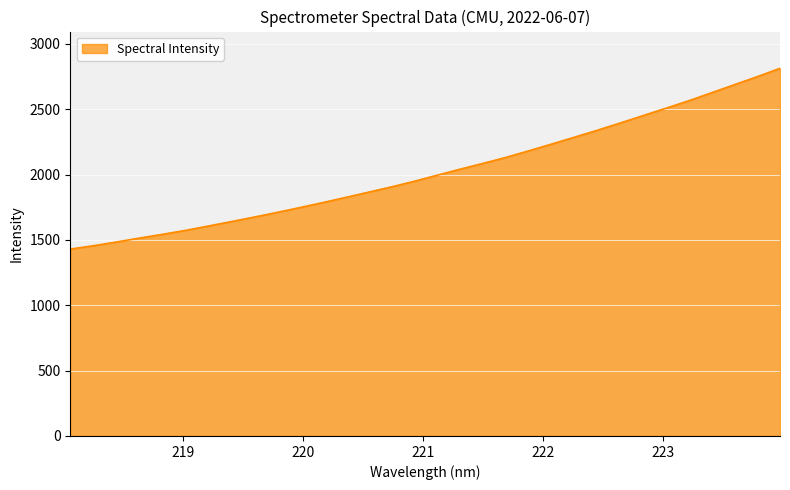

What is the smallest value displayed?

1429.7